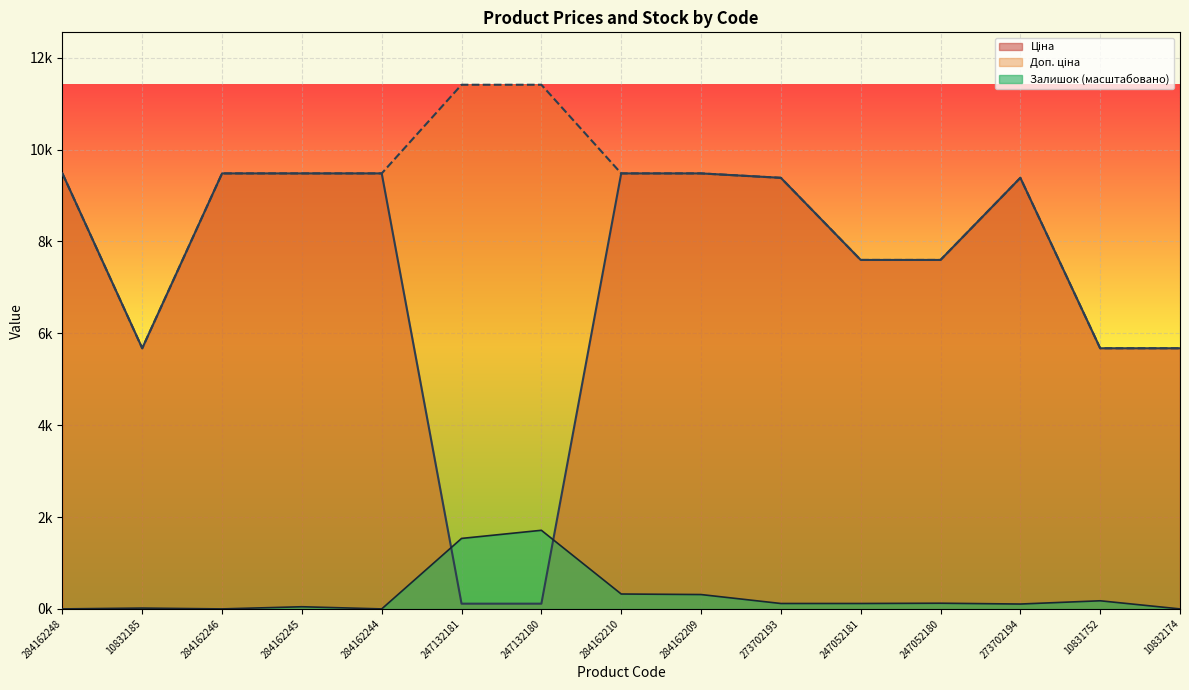

What is the label of the 8th point from the right?

284162210